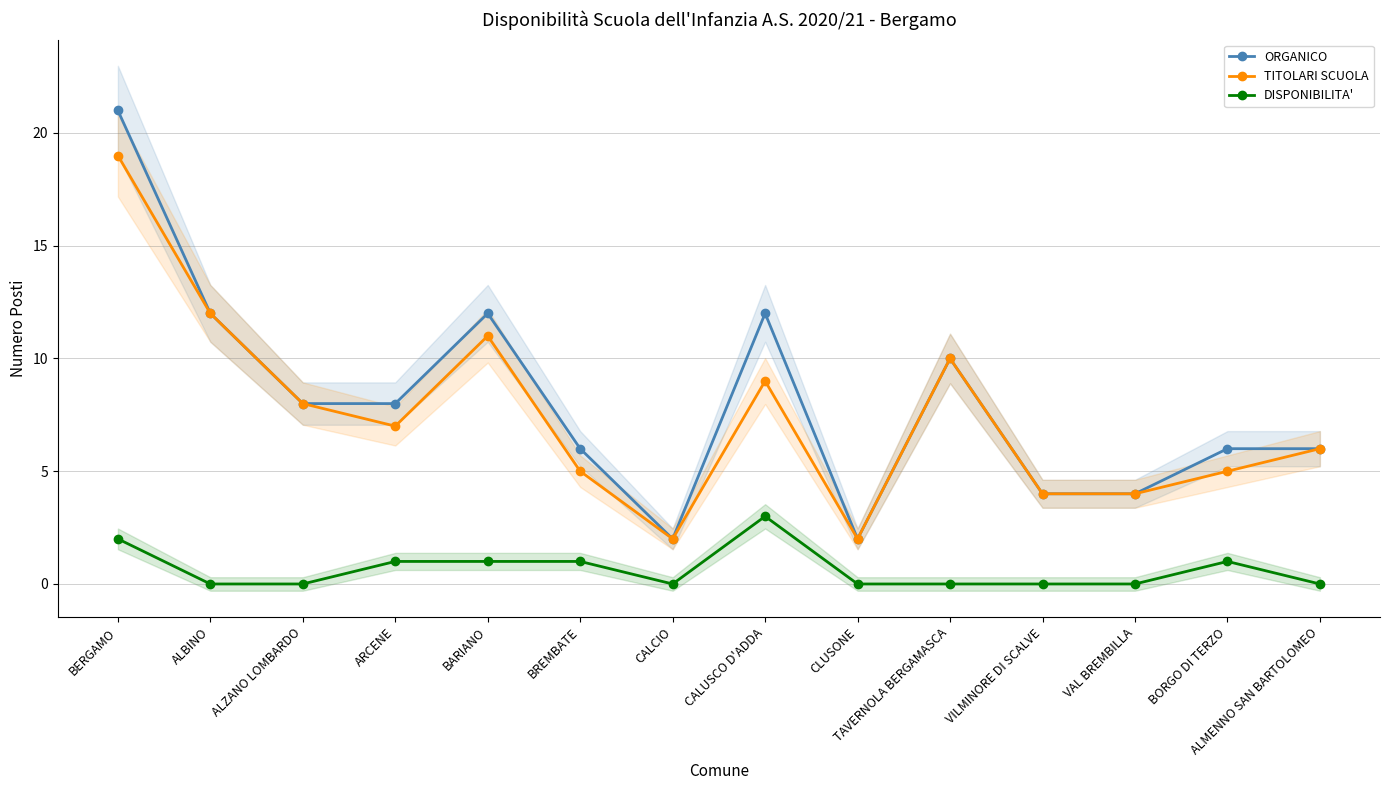

What are all the series names shown in the legend?

ORGANICO, TITOLARI SCUOLA, DISPONIBILITA'